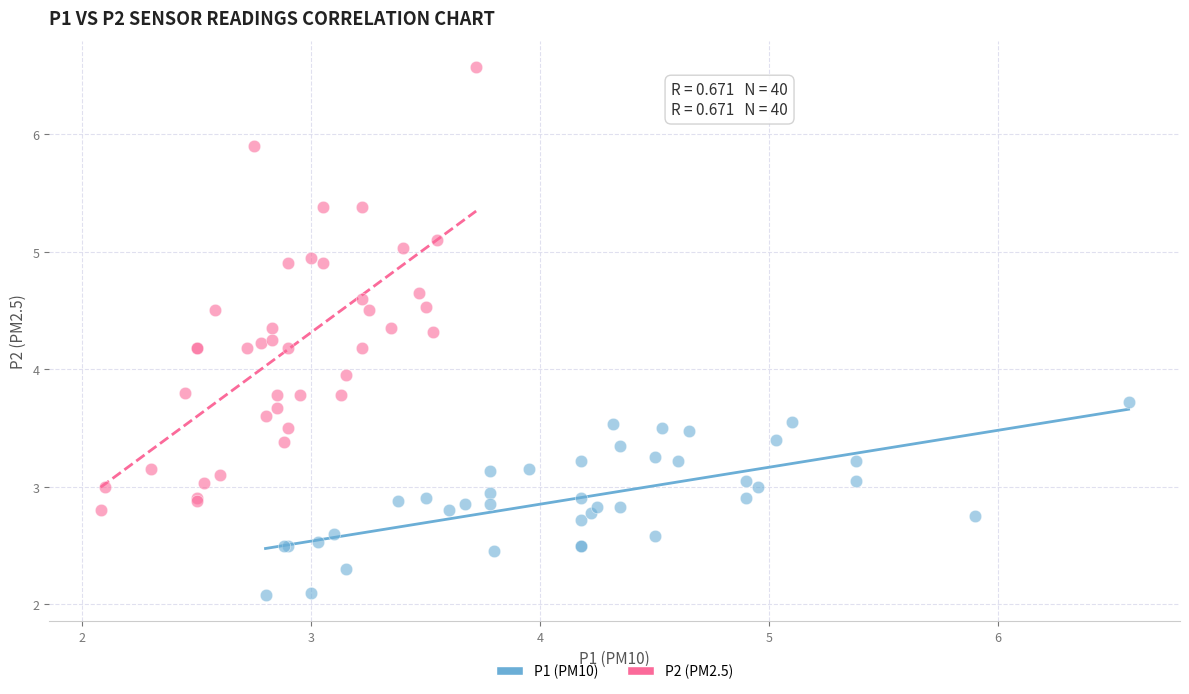

Which series has the largest Y range (max minus min)?

P2 (PM2.5)